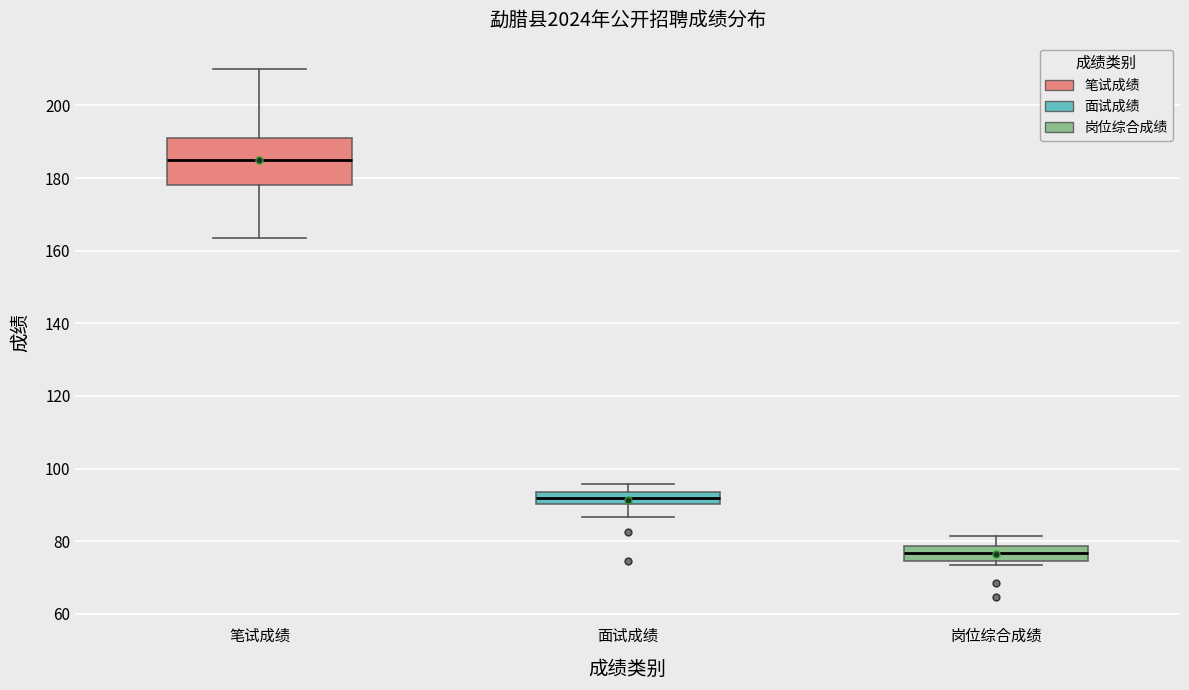

Which box's median line is the lowest?

岗位综合成绩